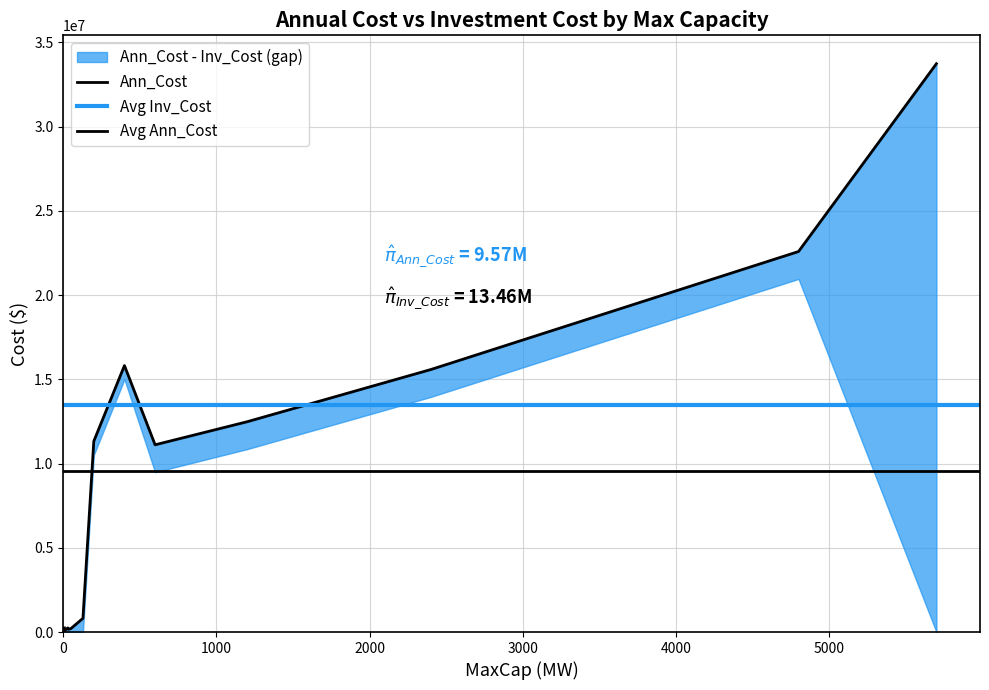

The chart shows a value of 15451682.9 at 5700. True or false?

False